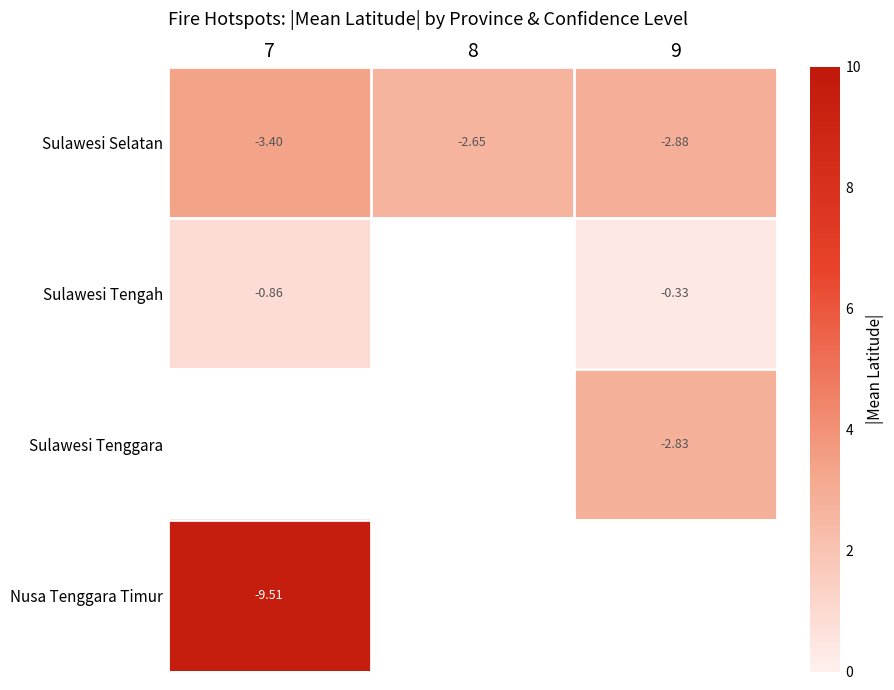

Which series has the largest range (max minus min)?

Sulawesi Selatan